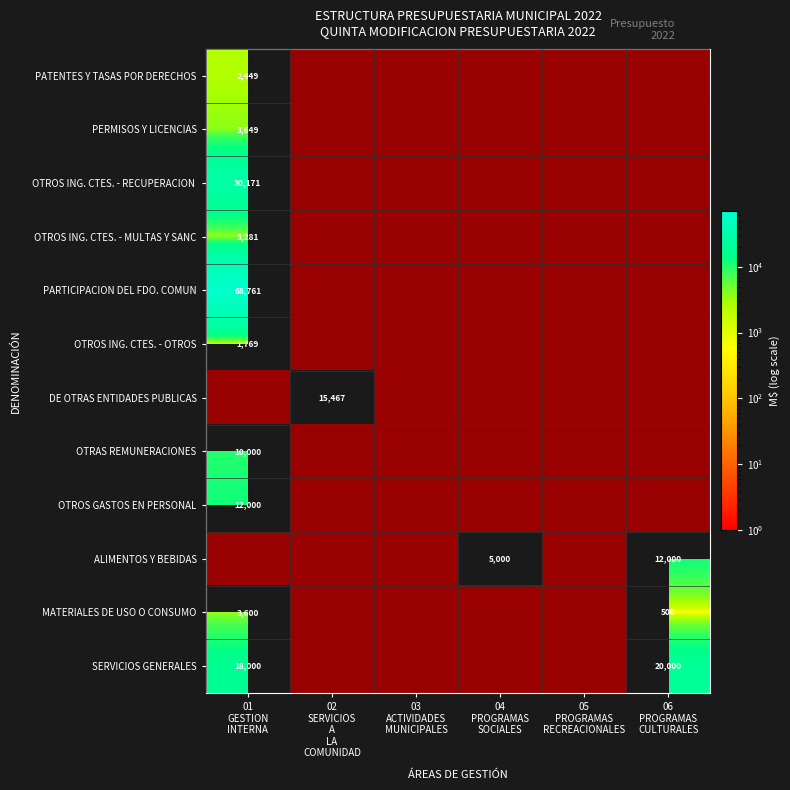

How many series are shown in this chart?

12